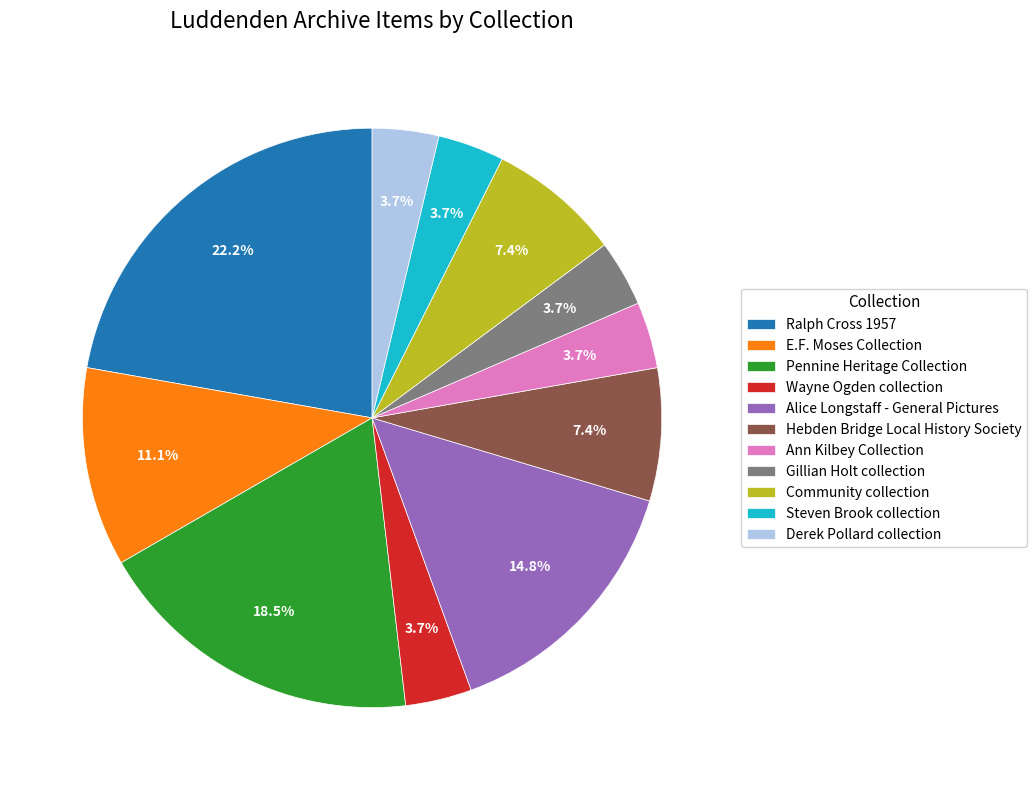

Does any single category account for the majority?

No